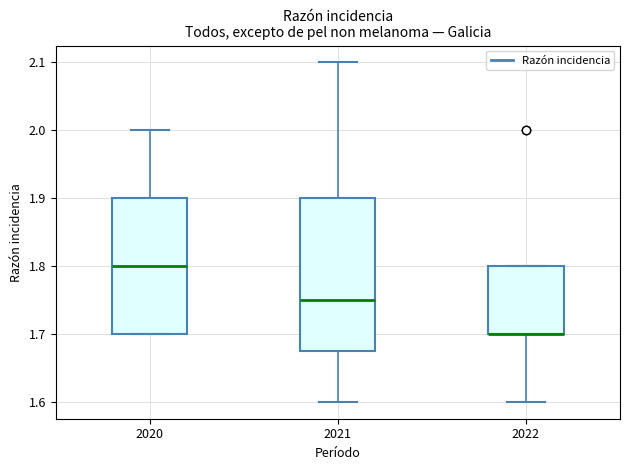

Where does the lower whisker of the box at x = 2022 end on the y-axis? The values are not printed on the chart, so give them approximately, as read against the axis.

1.60